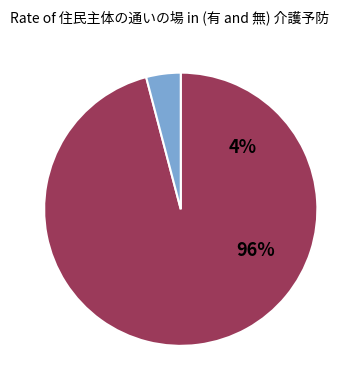

Is there any slice that represents more than half of the pie?

Yes